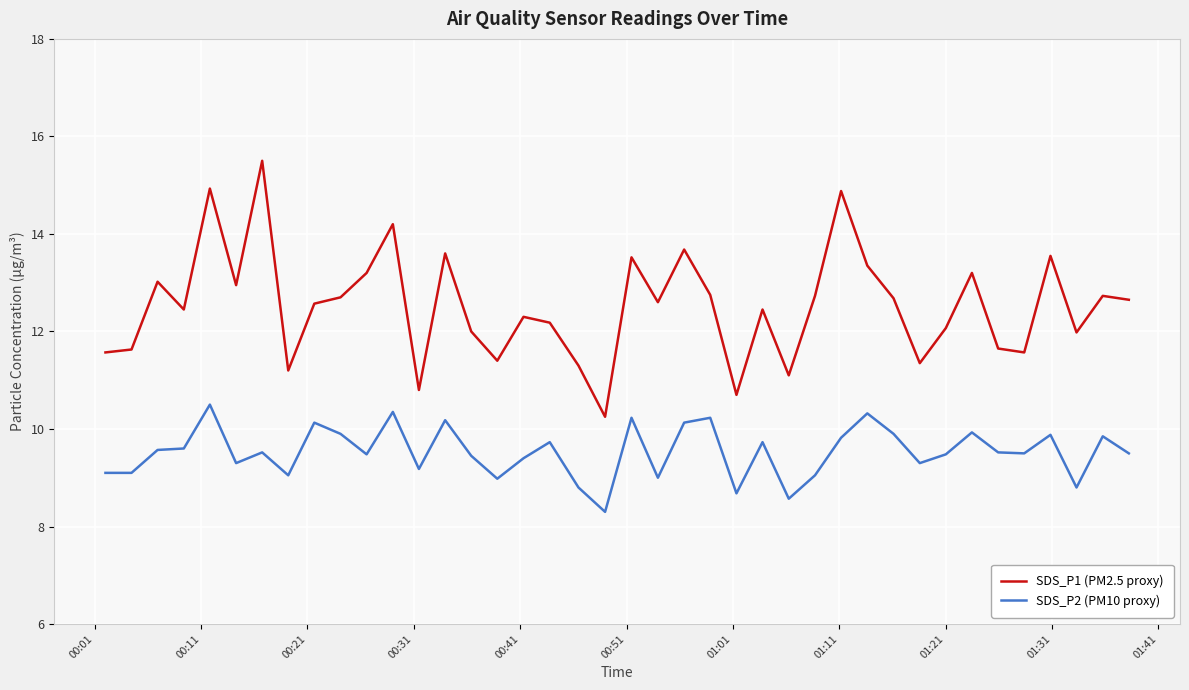

What is the difference between the maximum and minimum values in the SDS_P2 (PM10 proxy) series?

2.2